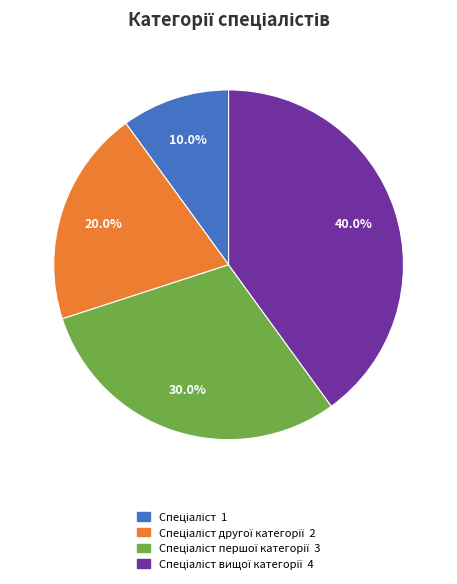

Is there any slice that represents more than half of the pie?

No